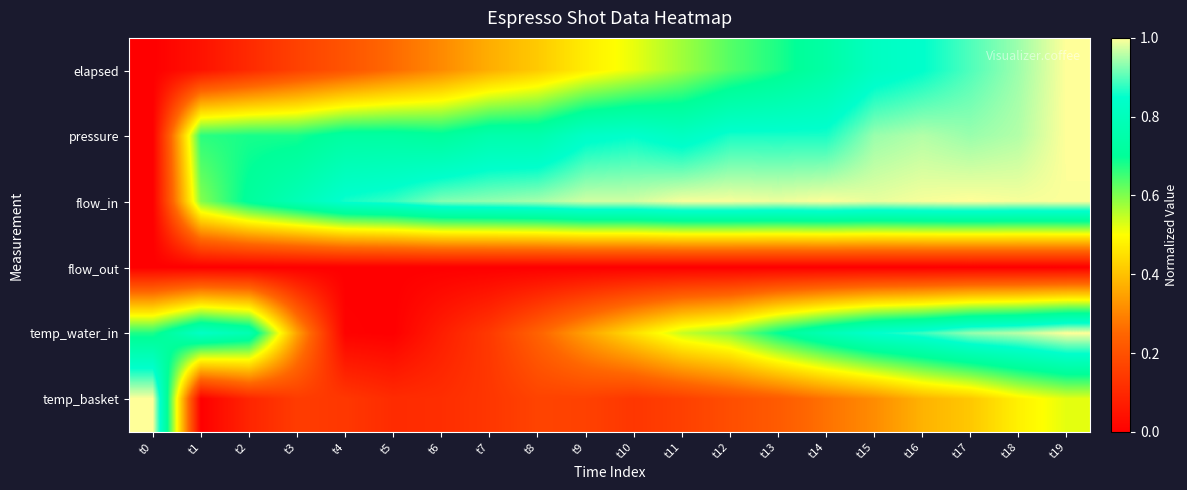

Reading left to right, list all the values displayed in this chart.

elapsed: t0=0.0	t1=0.0	t2=0.1	t3=0.2	t4=0.2	t5=0.3	t6=0.3	t7=0.4	t8=0.4	t9=0.5	t10=0.5	t11=0.6	t12=0.6	t13=0.7	t14=0.7	t15=0.8	t16=0.8	t17=0.9	t18=0.9	t19=1.0
pressure: t0=0.0	t1=0.7	t2=0.7	t3=0.7	t4=0.7	t5=0.7	t6=0.7	t7=0.8	t8=0.8	t9=0.8	t10=0.8	t11=0.8	t12=0.9	t13=0.9	t14=0.9	t15=0.9	t16=1.0	t17=0.9	t18=1.0	t19=1.0
flow_in: t0=0.0	t1=0.6	t2=0.7	t3=0.8	t4=0.9	t5=0.9	t6=0.9	t7=0.9	t8=0.9	t9=1.0	t10=1.0	t11=1.0	t12=1.0	t13=1.0	t14=1.0	t15=1.0	t16=1.0	t17=1.0	t18=1.0	t19=1.0
flow_out: t0=0.0	t1=0.0	t2=0.0	t3=0.0	t4=0.0	t5=0.0	t6=0.0	t7=0.0	t8=0.0	t9=0.0	t10=0.0	t11=0.0	t12=0.0	t13=0.0	t14=0.0	t15=0.0	t16=0.0	t17=0.0	t18=0.0	t19=0.0
temp_water_in: t0=0.7	t1=0.8	t2=0.8	t3=0.3	t4=0.0	t5=0.0	t6=0.1	t7=0.1	t8=0.2	t9=0.3	t10=0.4	t11=0.5	t12=0.6	t13=0.7	t14=0.8	t15=0.9	t16=0.9	t17=0.9	t18=1.0	t19=1.0
temp_basket: t0=1.0	t1=0.0	t2=0.1	t3=0.1	t4=0.1	t5=0.1	t6=0.1	t7=0.1	t8=0.2	t9=0.2	t10=0.1	t11=0.2	t12=0.2	t13=0.2	t14=0.3	t15=0.3	t16=0.4	t17=0.4	t18=0.5	t19=0.5